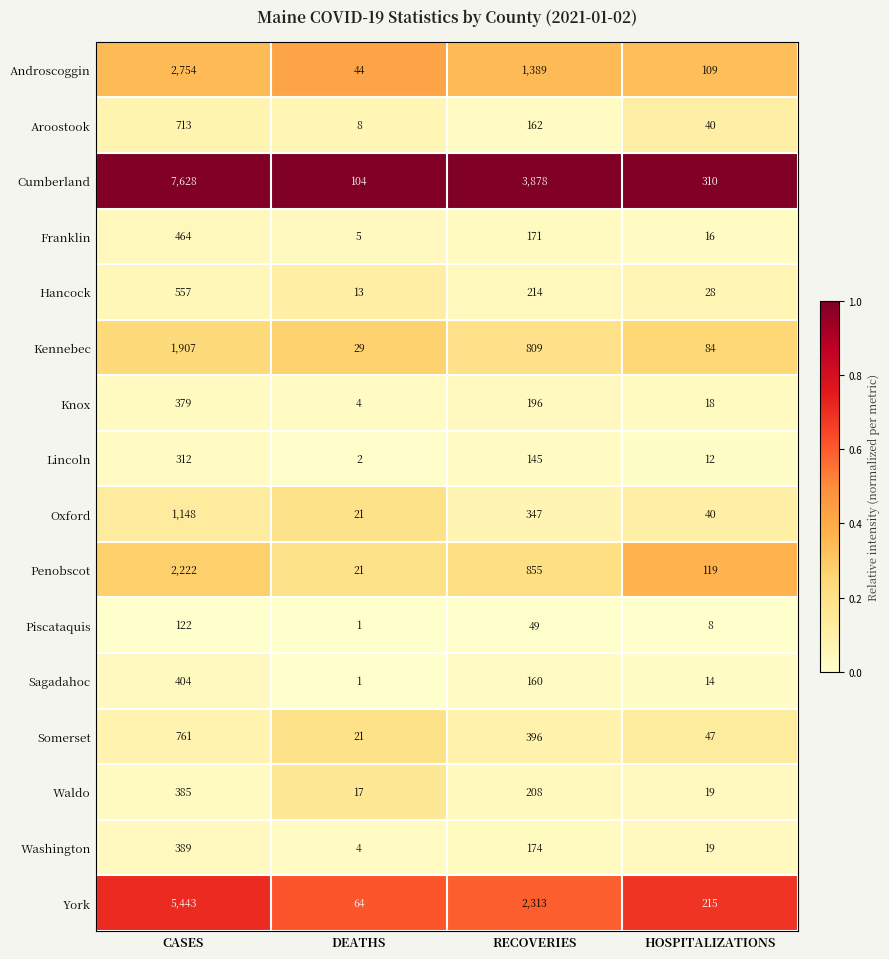

True or false: Waldo has a value of 25 at DEATHS.

False